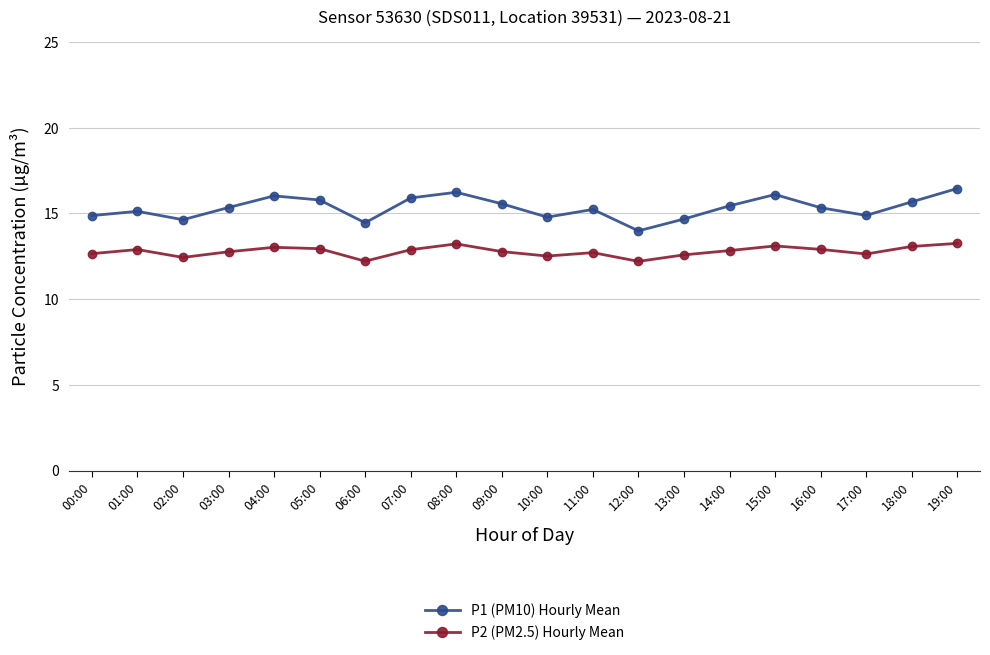

List the series in order of their peak value, lowest first.

P2 (PM2.5) Hourly Mean, P1 (PM10) Hourly Mean